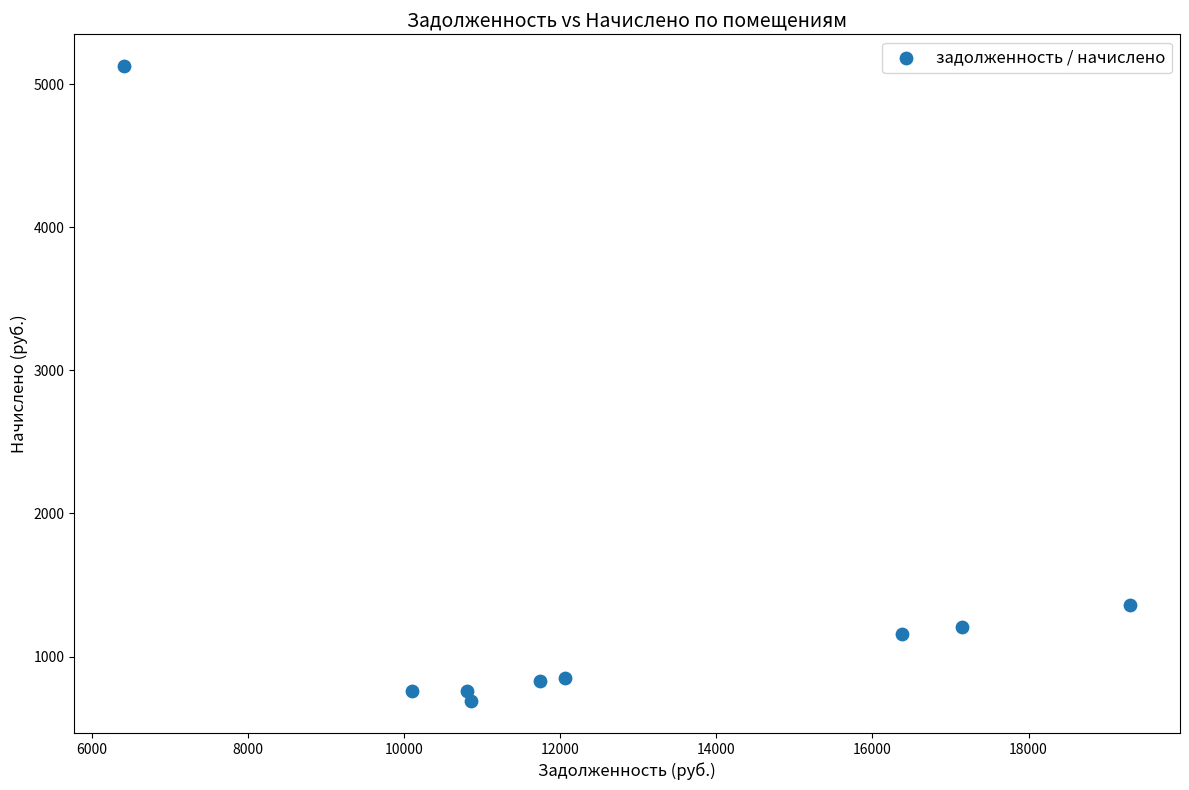

What Y value in the scatter plot is closest to 2907?

1360.8